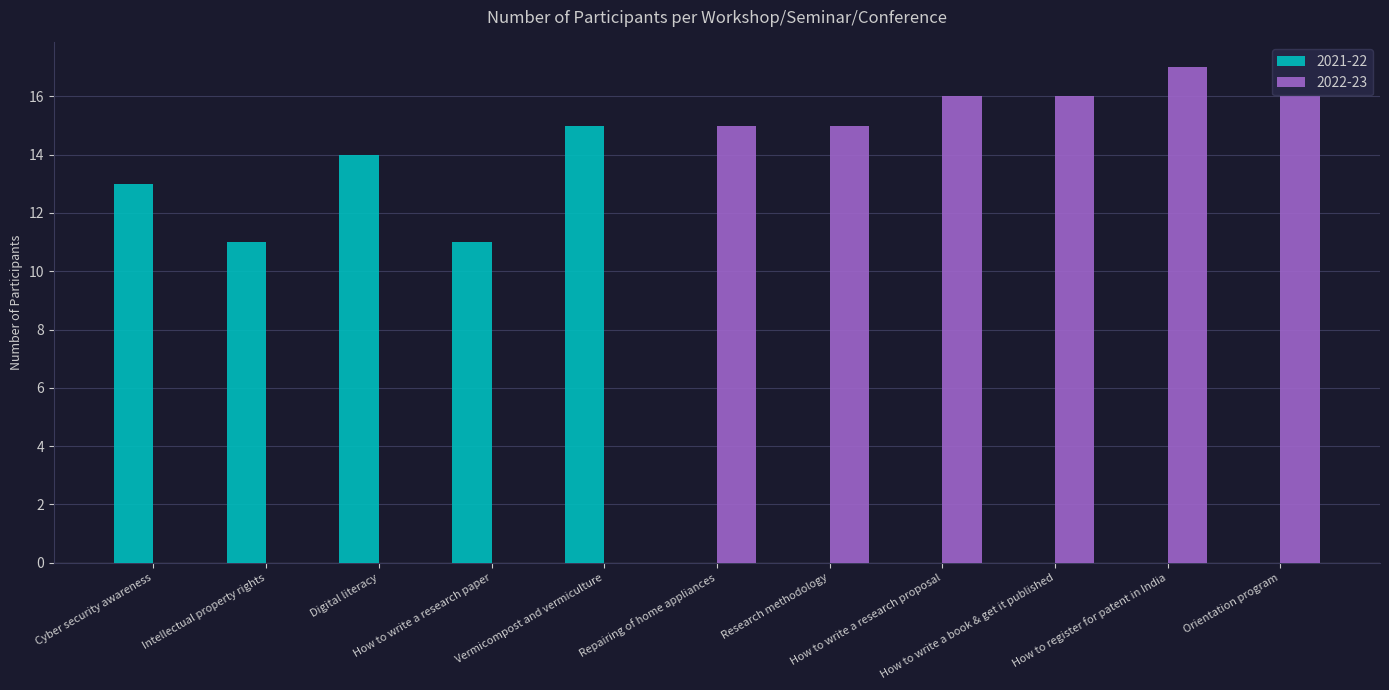

What is the sum of all 2022-23 values?

95